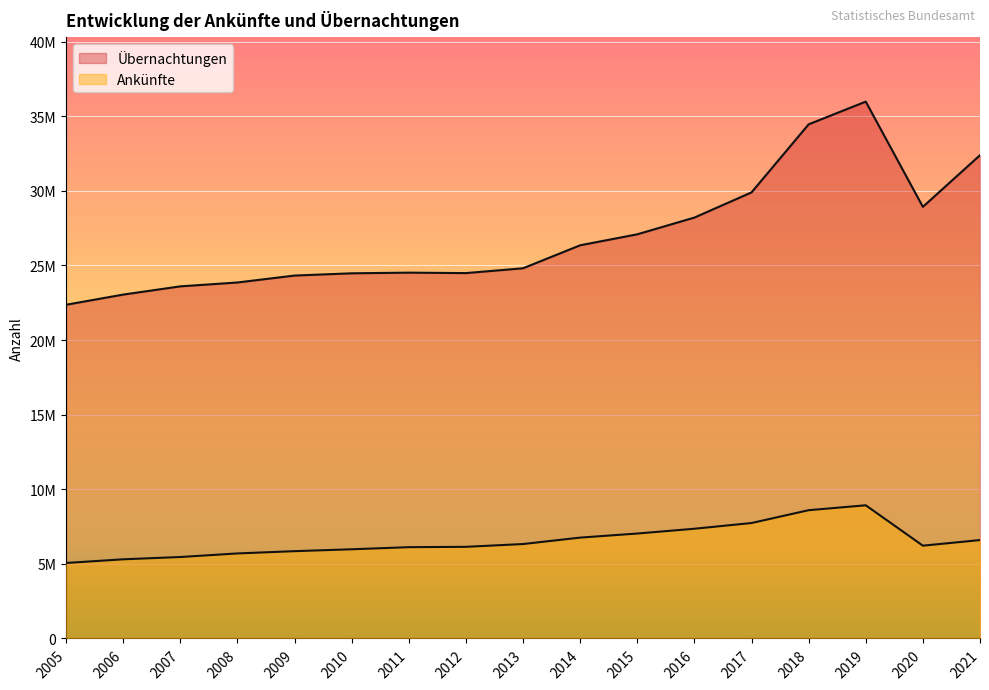

Does the chart display data point markers on the line(s)?

No